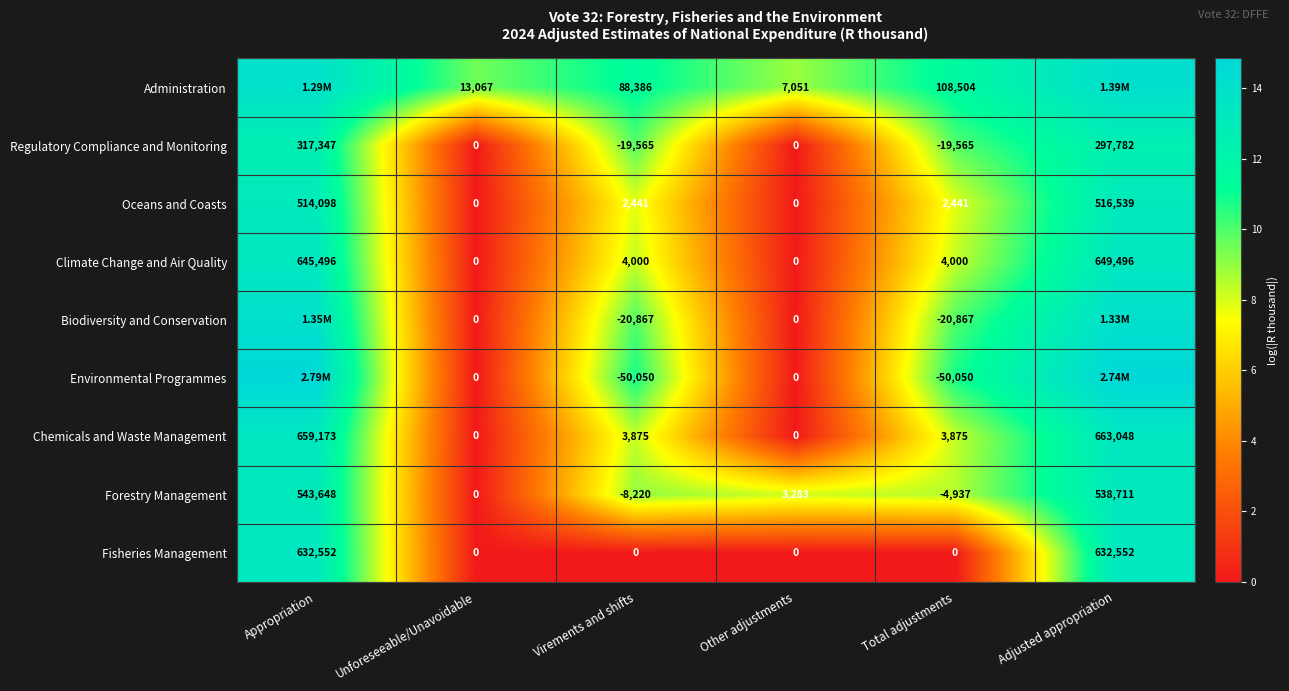

The Forestry Management series shows 2.8 at Virements and shifts. True or false?

False